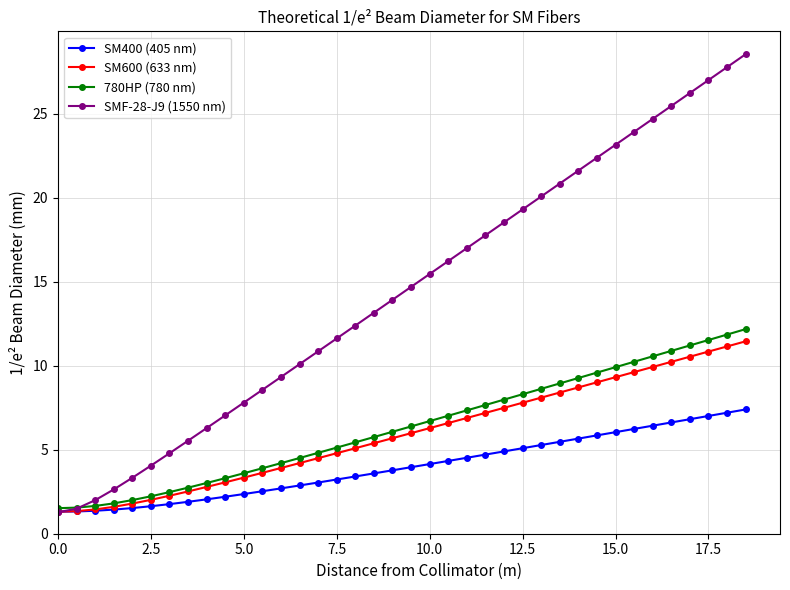

What is the minimum value shown in the chart?

1.3